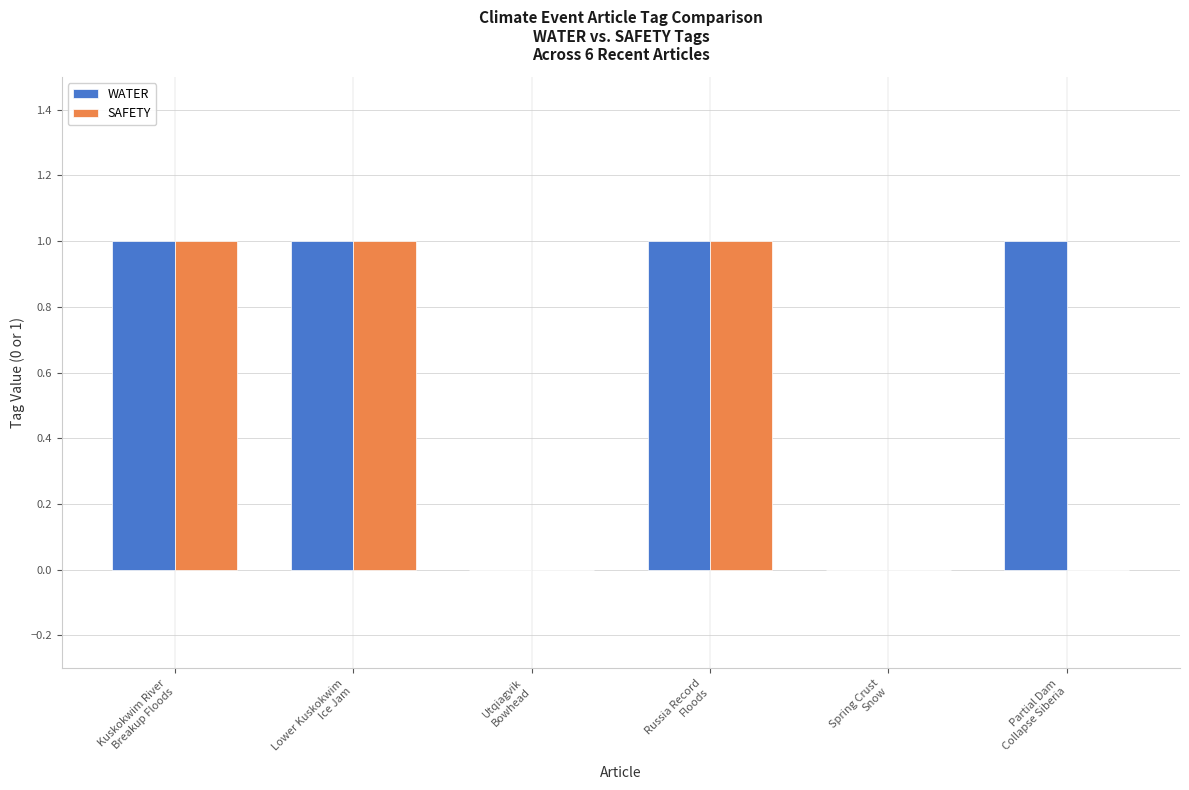

Are the bars grouped side by side (vs. stacked)?

Yes